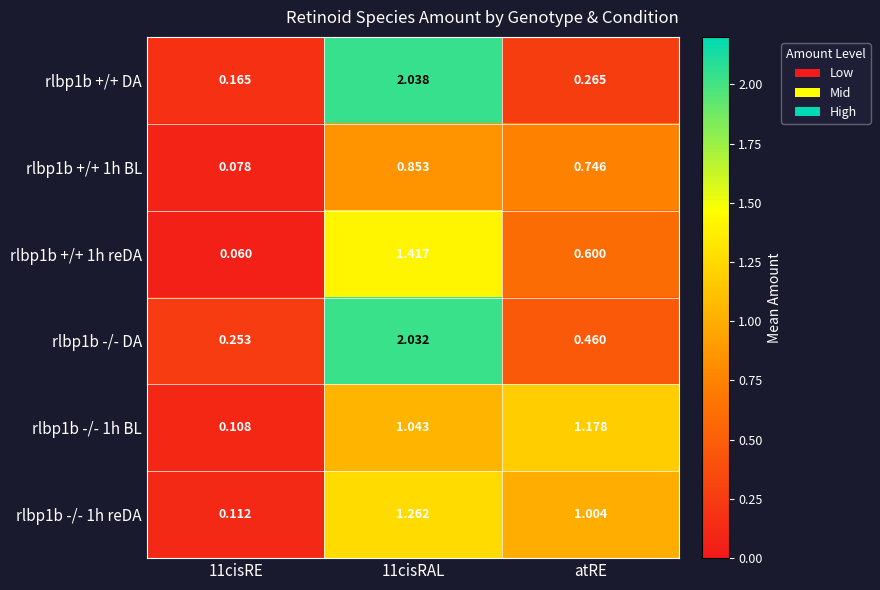

At 11cisRAL, list the series in order from largest to smallest.

rlbp1b +/+ DA, rlbp1b -/- DA, rlbp1b +/+ 1h reDA, rlbp1b -/- 1h reDA, rlbp1b -/- 1h BL, rlbp1b +/+ 1h BL